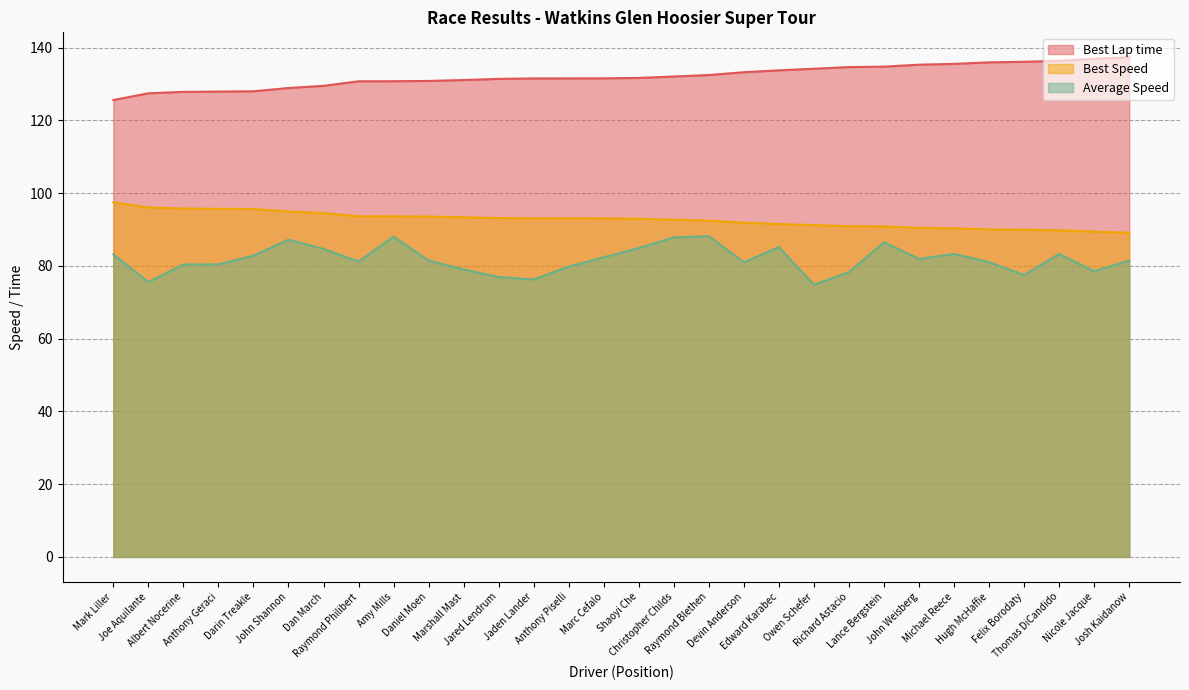

Which series has the widest spread of values?

Average Speed